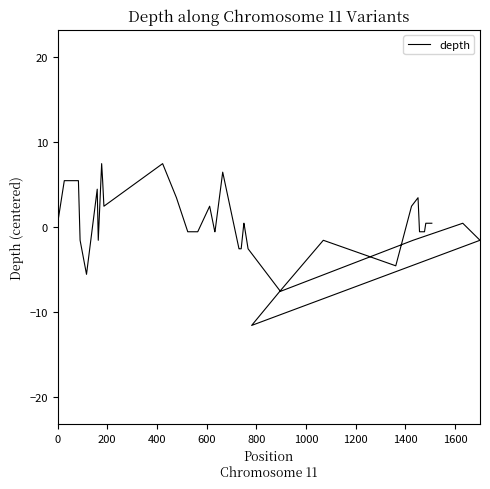

Reading left to right, what are all the values shown in this chart?

0.4	0.4	5.4	5.4	-1.6	-5.6	4.4	-1.6	7.4	5.4	2.4	7.4	3.4	-0.6	-0.6	2.4	-0.6	-0.6	-0.6	6.4	-2.6	-2.6	-2.6	0.4	0.4	-2.6	-7.6	-1.6	0.4	-1.6	-11.6	-7.6	-1.6	-4.6	2.4	3.4	-0.6	-0.6	0.4	0.4